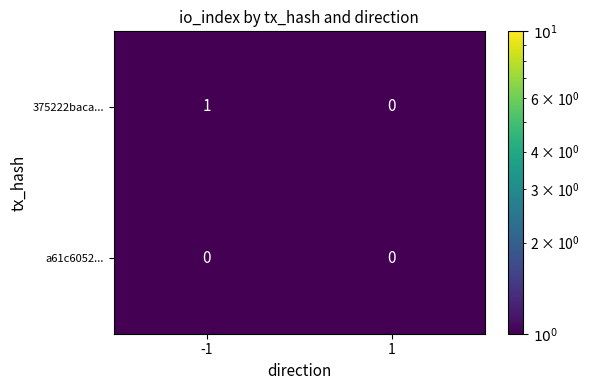

Reading left to right, what are all the values shown in this chart?

375222baca...: -1=1	1=0
a61c6052...: -1=0	1=0